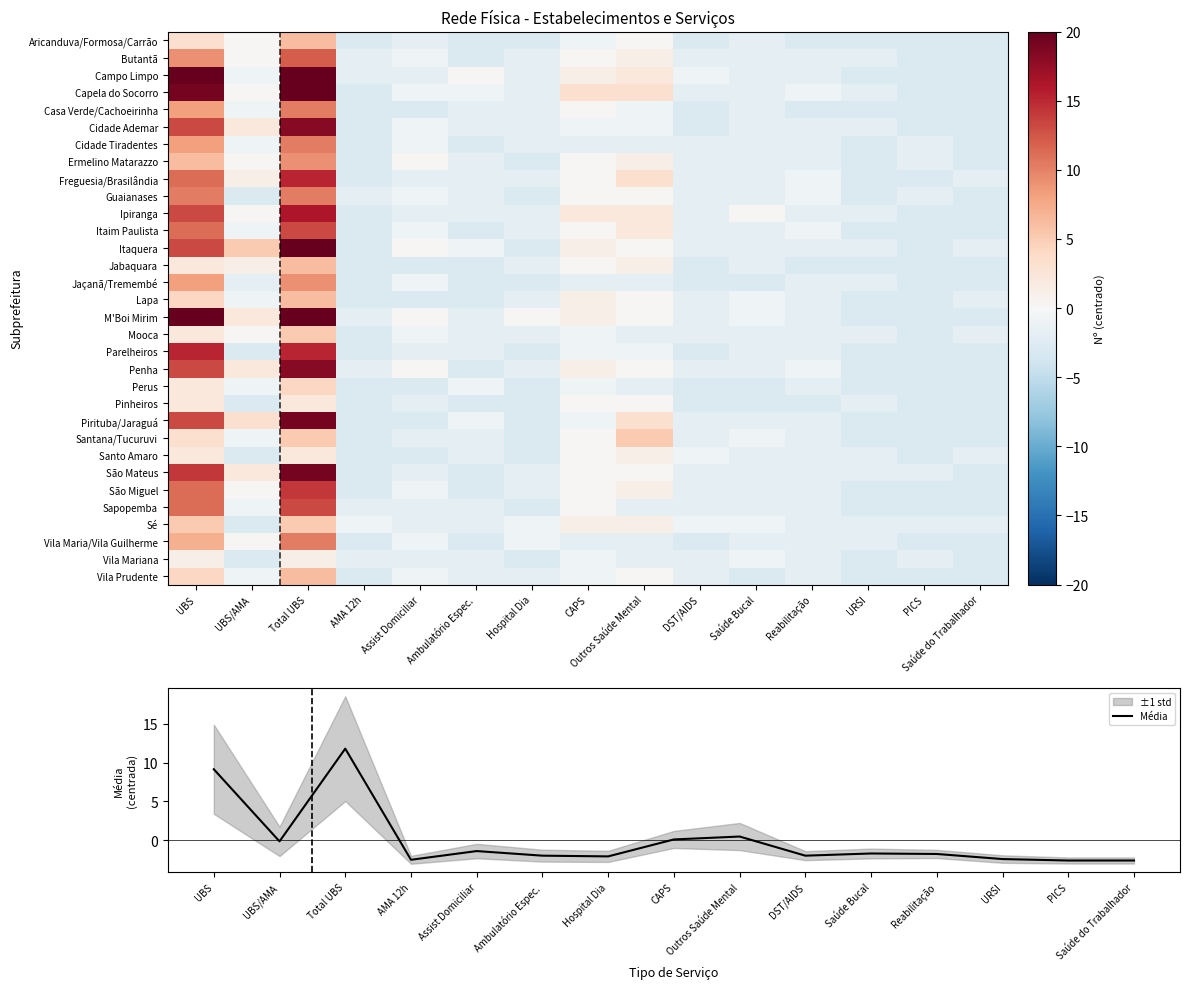

Between 3 and 9, which is larger?

3